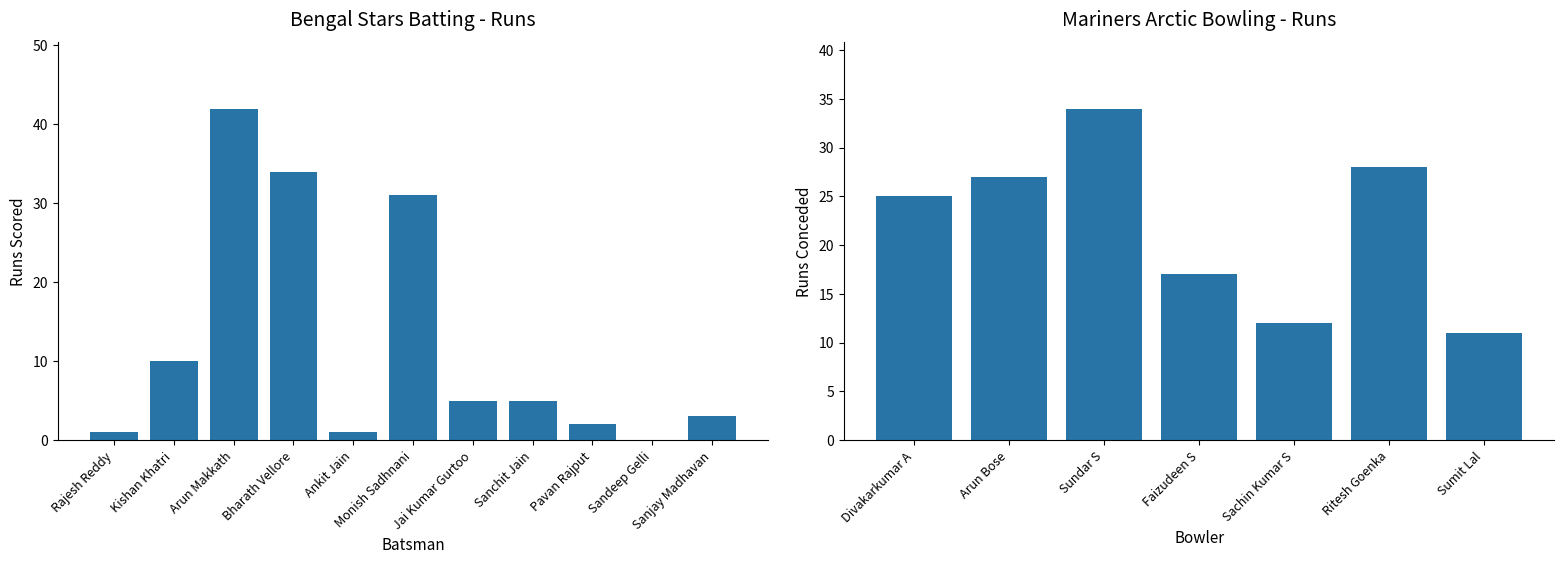

Does the chart contain stacked bars?

No